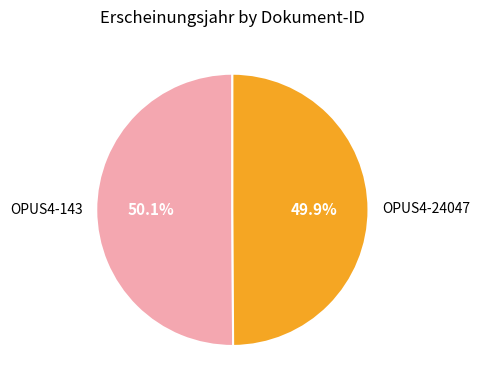

What is the ratio of the value at OPUS4-143 to the value at OPUS4-24047?

1.0